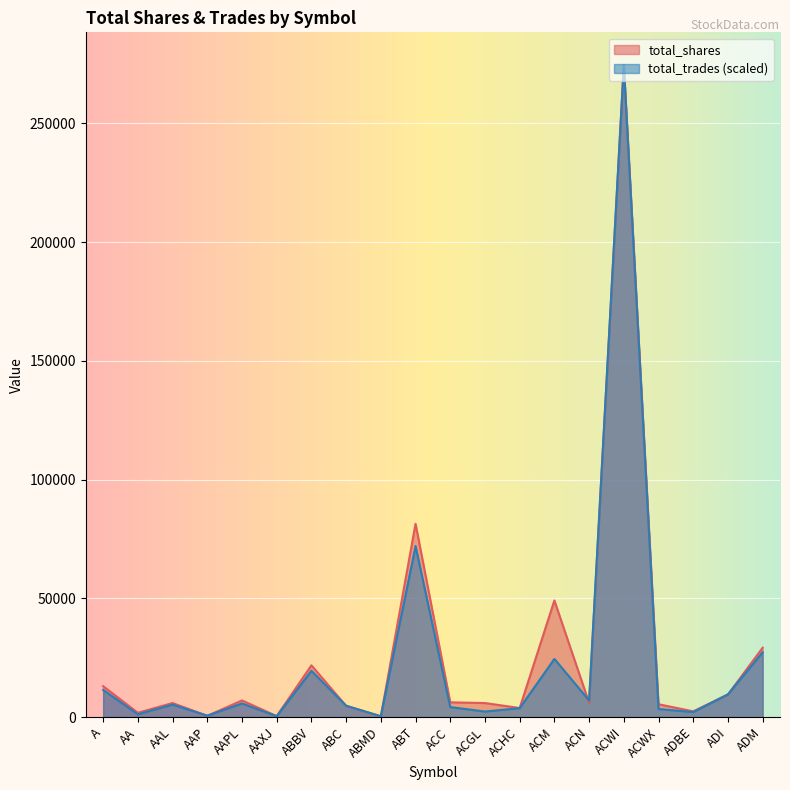

What position from the right is ABT?

11